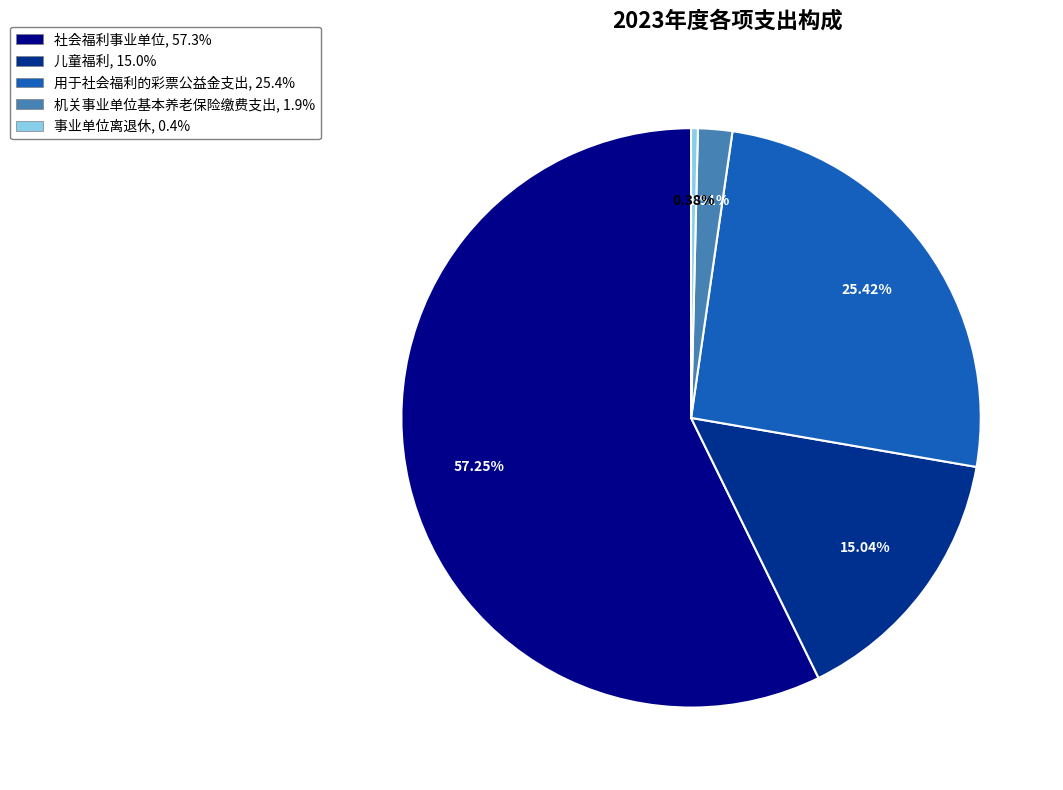

To the nearest percent, what is the difference between the largest and smallest slice percentages?

57%